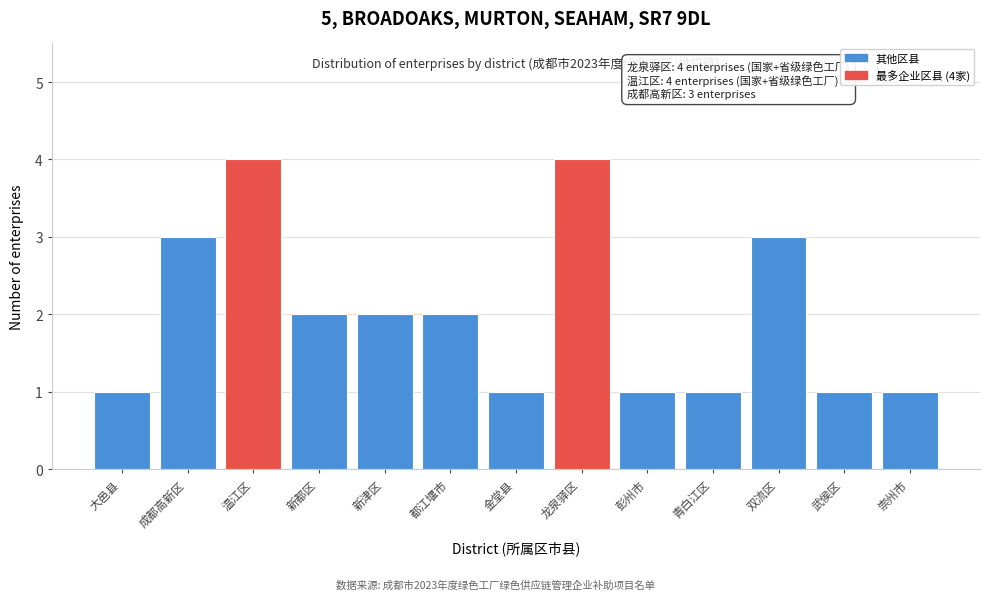

Reading left to right, extract all data points from this chart.

大邑县=1	成都高新区=3	温江区=4	新都区=2	新津区=2	都江堰市=2	金堂县=1	龙泉驿区=4	彭州市=1	青白江区=1	双流区=3	武侯区=1	崇州市=1